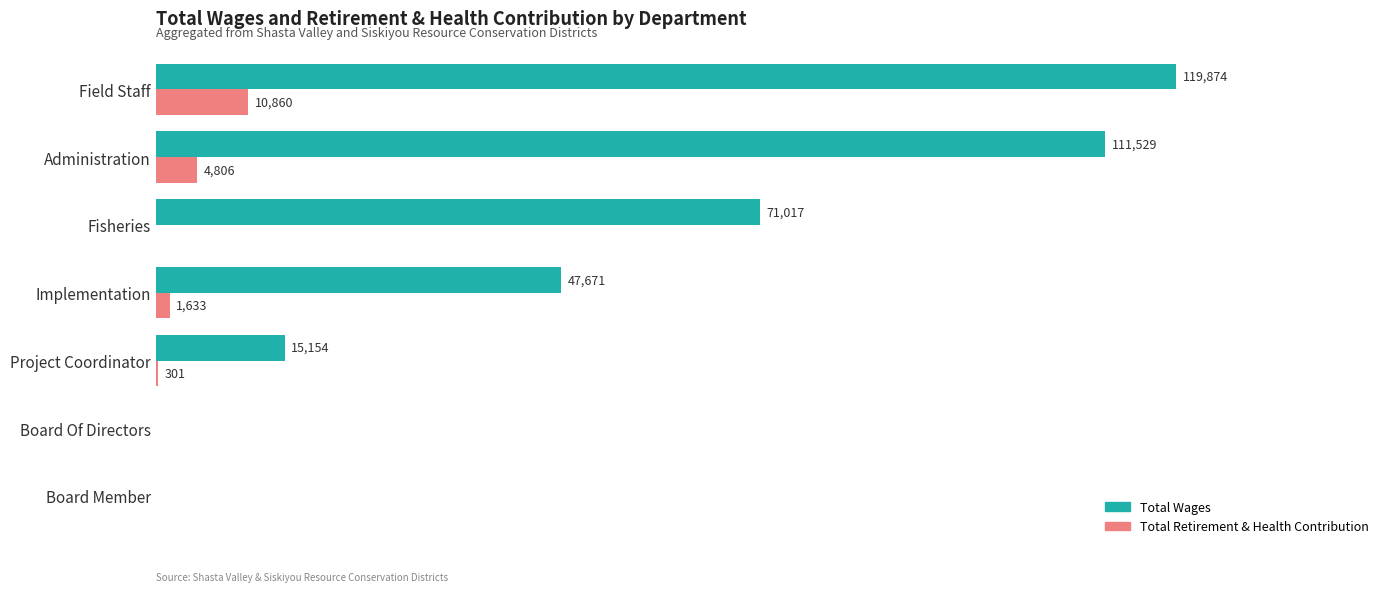

Which series has the largest total across all categories?

Total Wages